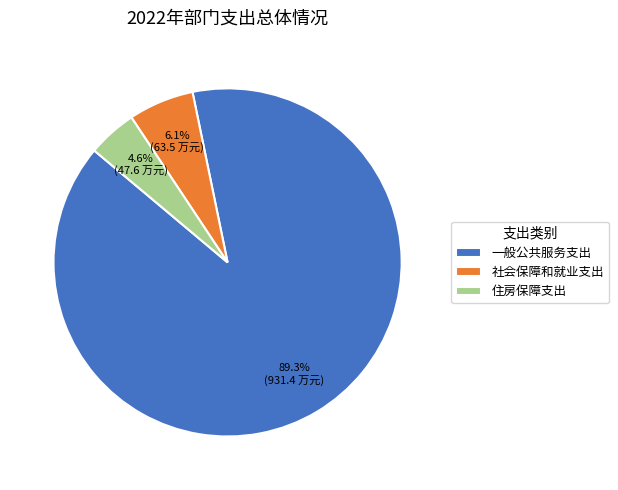

To the nearest percent, what is the average slice percentage?

33%